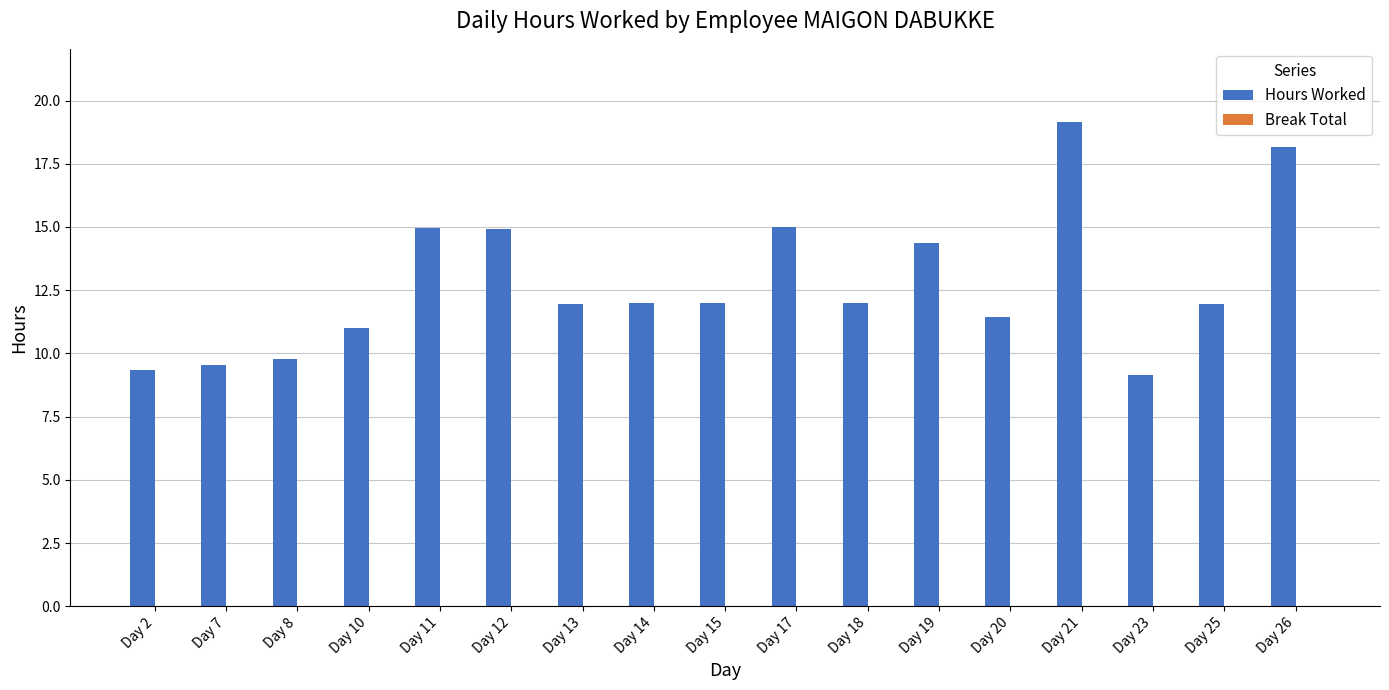

What is the approximate value at Day 20?

11.4